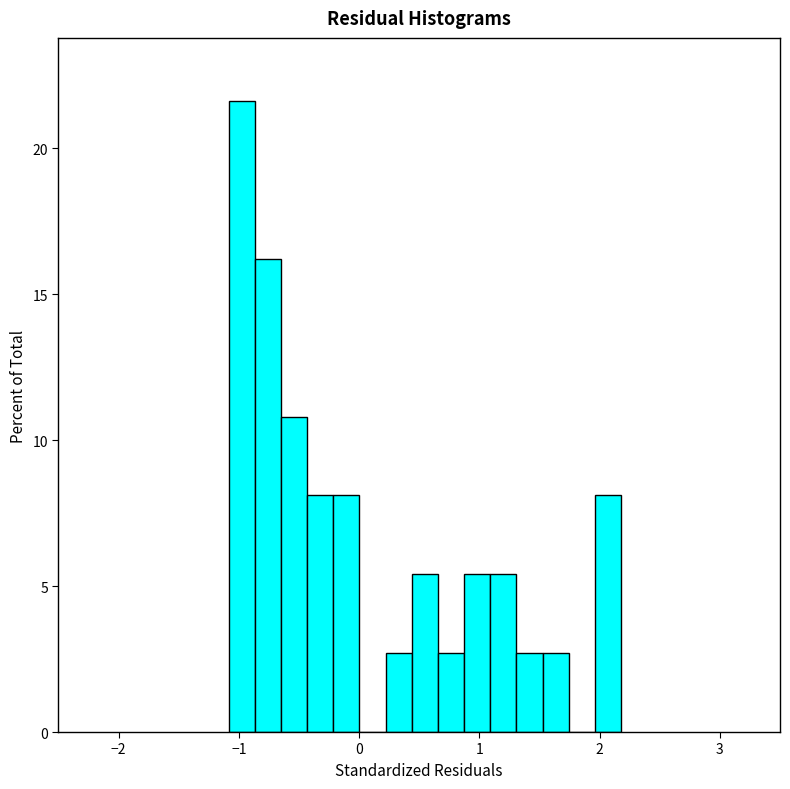

Read against the x-axis, roughly where is the centre of the tallest bar?

-1.0